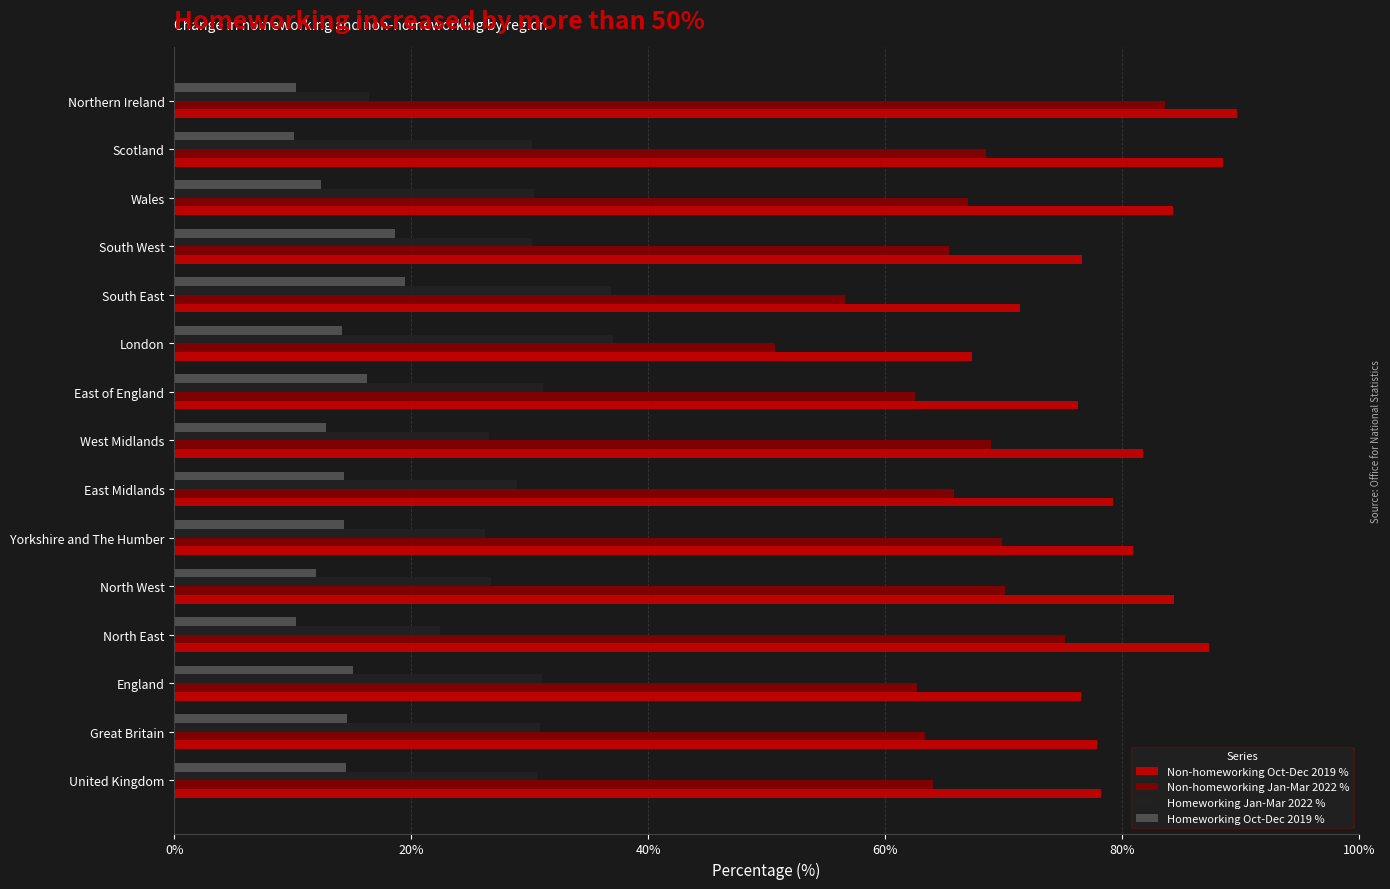

Is it true that Non-homeworking Jan-Mar 2022 % equals 20.2 at England?

False